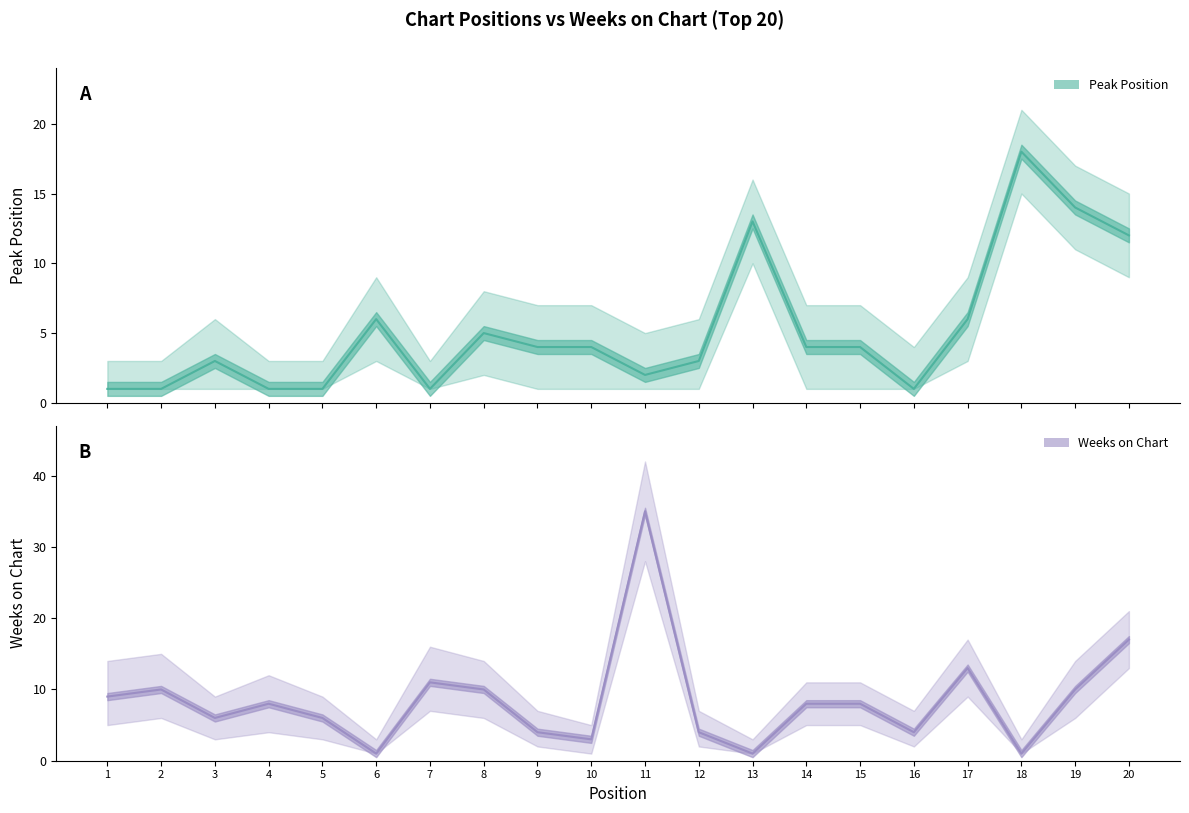

After their last crossing, which series has the higher values: Peak Position or Weeks on Chart?

Weeks on Chart